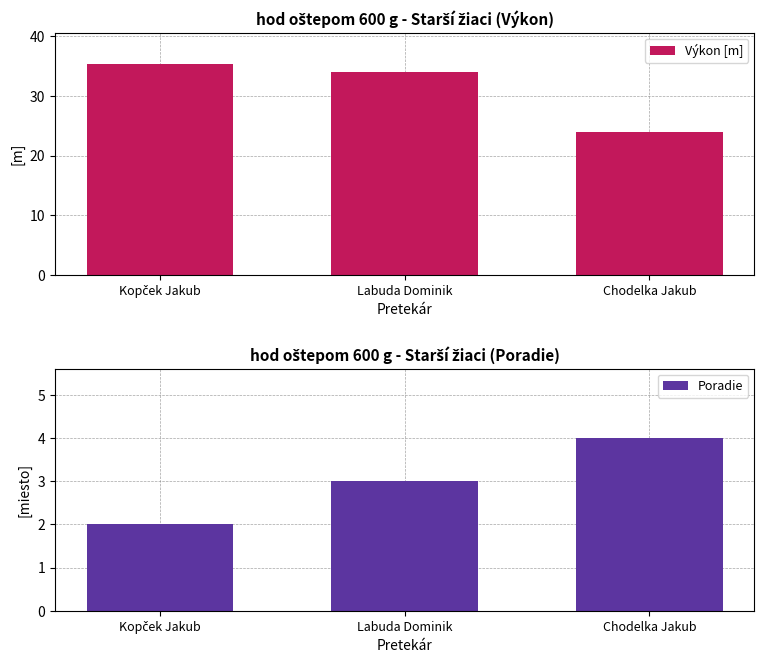

Count the number of categories in the chart.

3